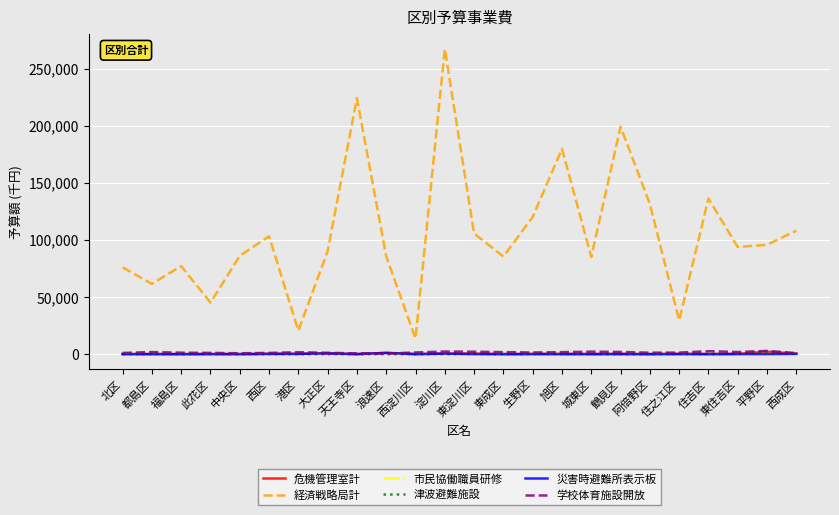

What value does the 経済戦略局計 series have at 淀川区, to the nearest 100?

267100